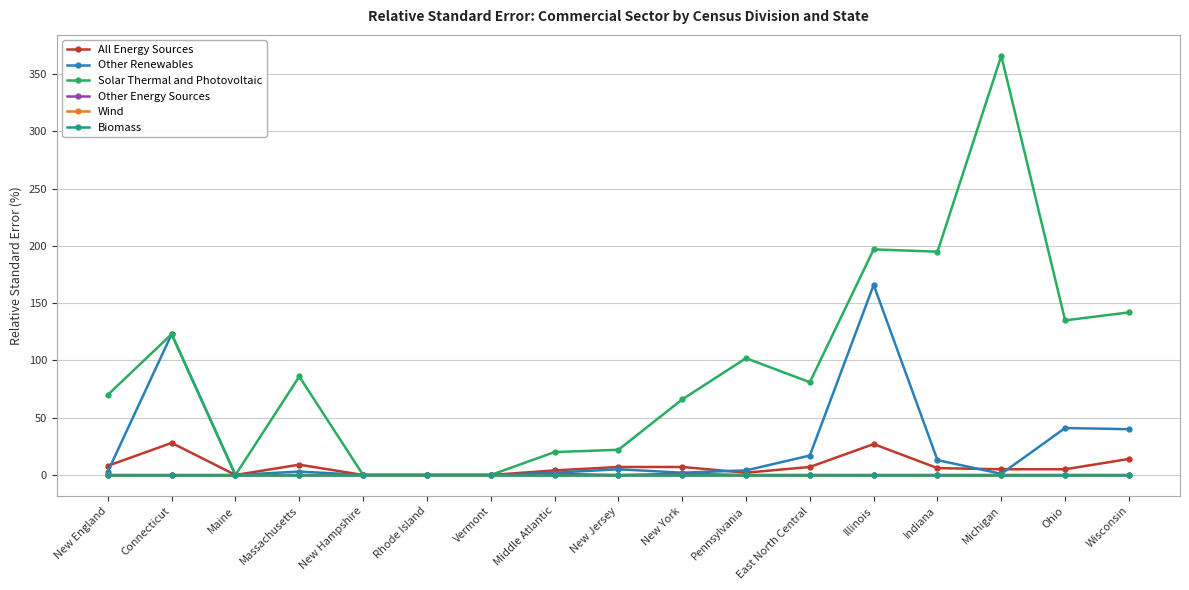

Is this an area chart (filled region under the line)?

No